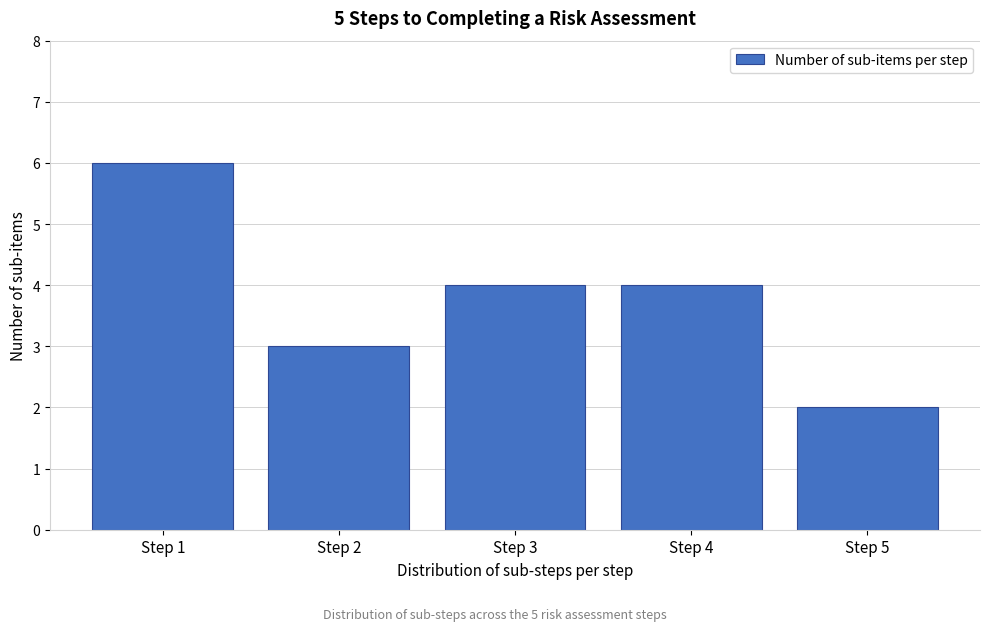

Reading right to left, transcribe all the data shown in this chart.

2	4	4	3	6